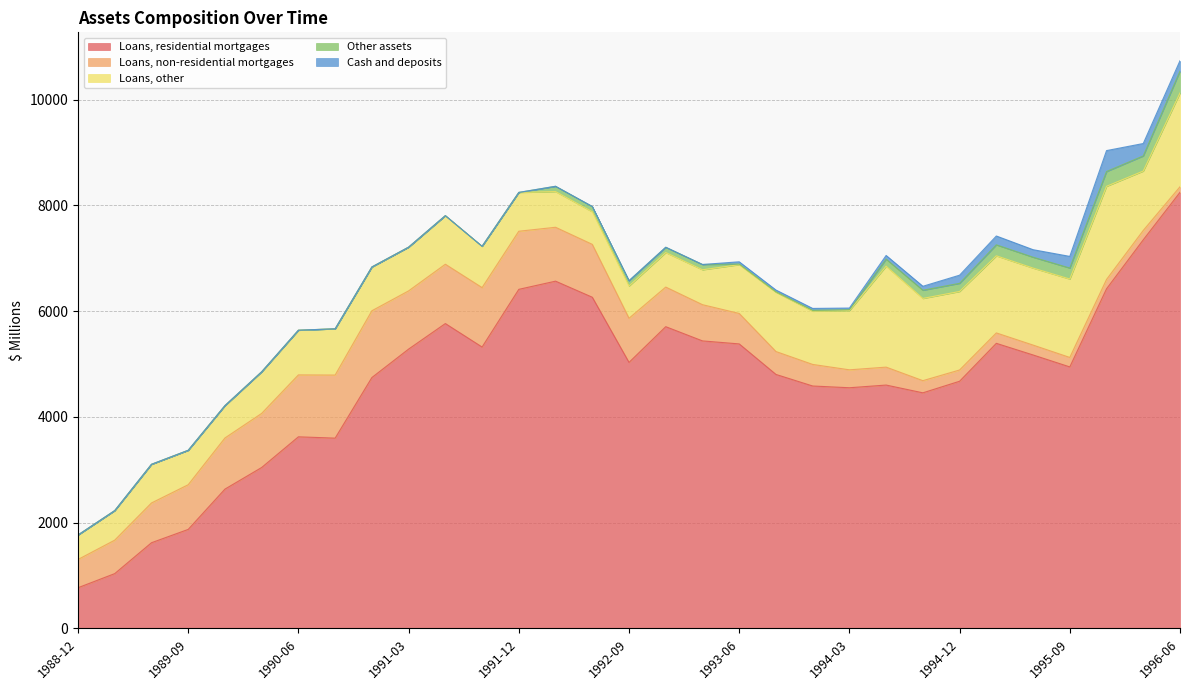

How many data points in Loans, other are above 845?

15